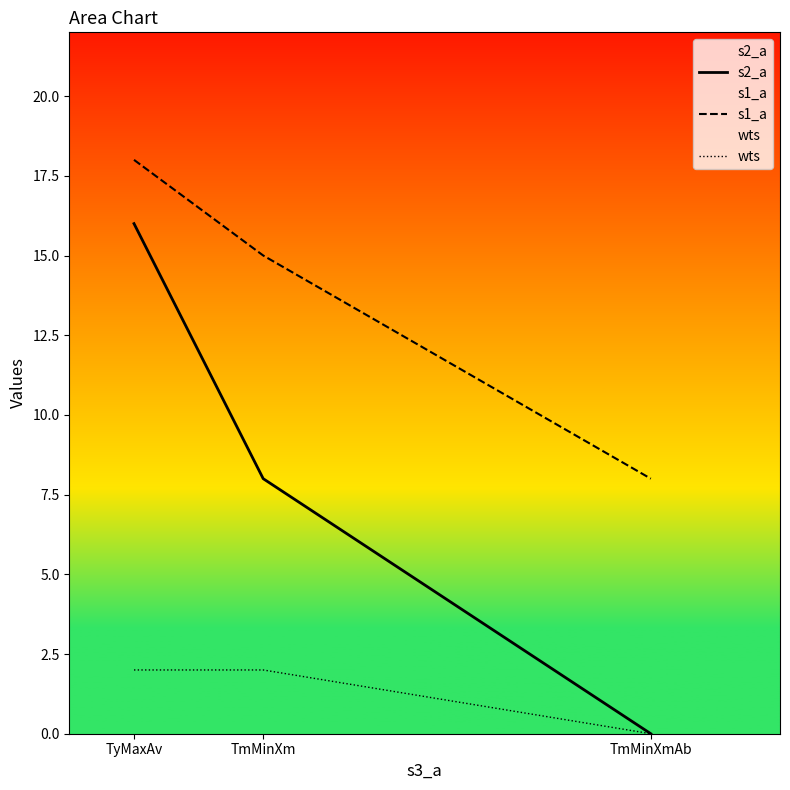

List the labels in order of s1_a value, largest first.

TyMaxAv, TmMinXm, TmMinXmAb